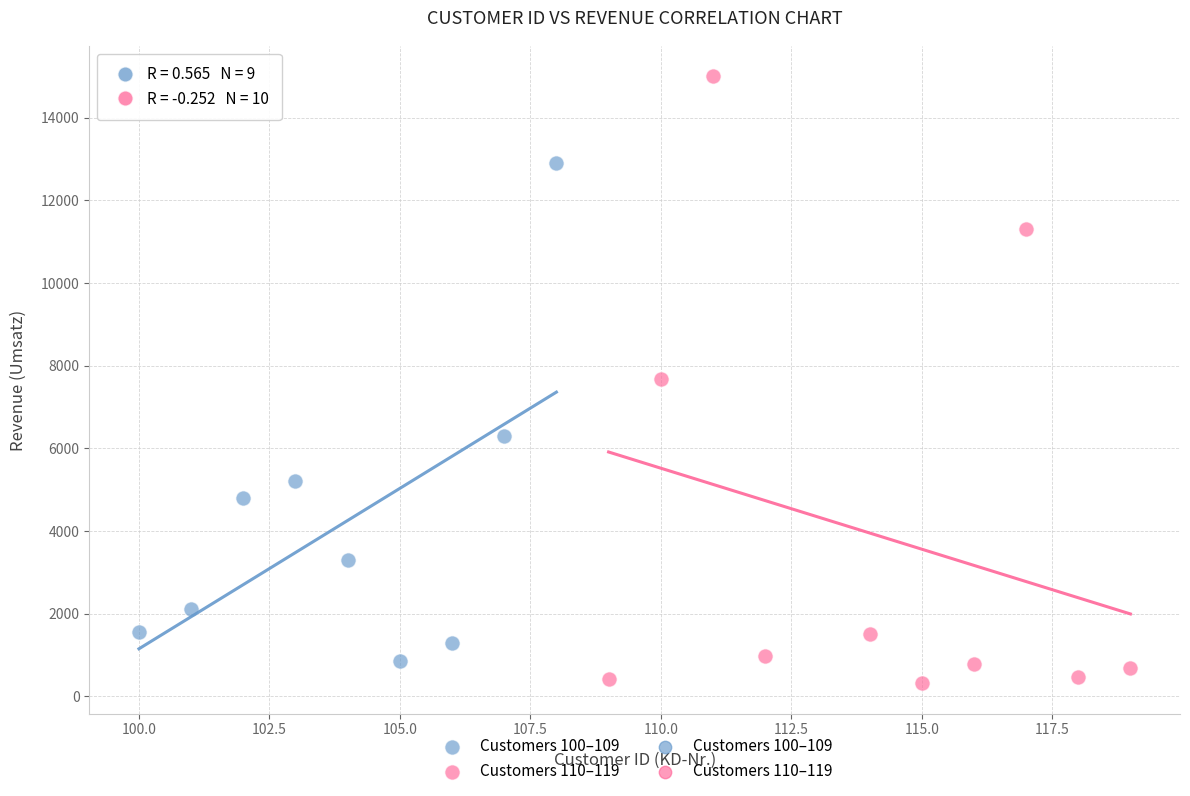

Which series reaches the maximum Y coordinate?

Customers 110–119